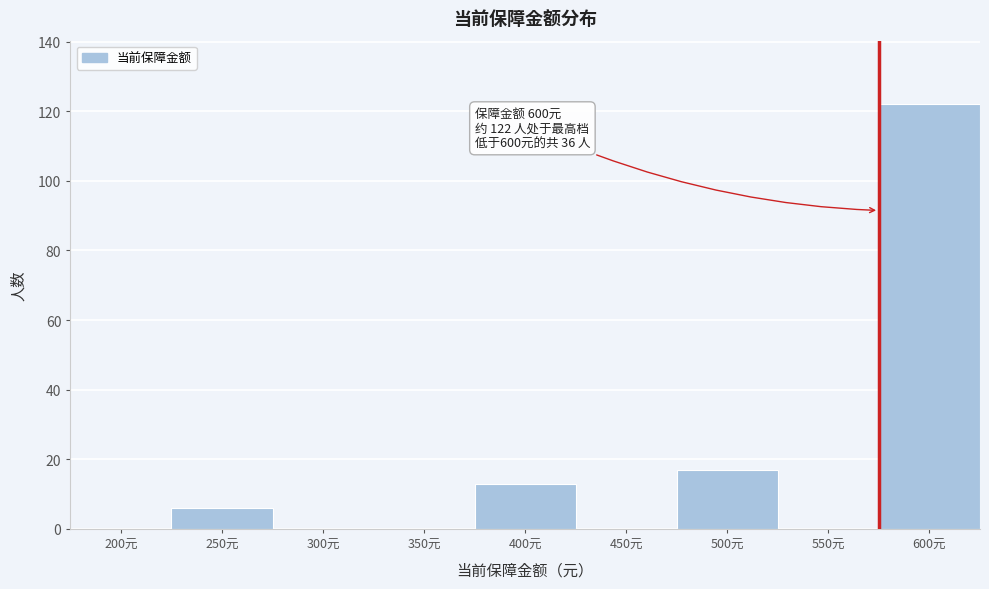

Reading left to right, what are all the values shown in this chart?

200元=0	250元=6	300元=0	350元=0	400元=13	450元=0	500元=17	550元=0	600元=122